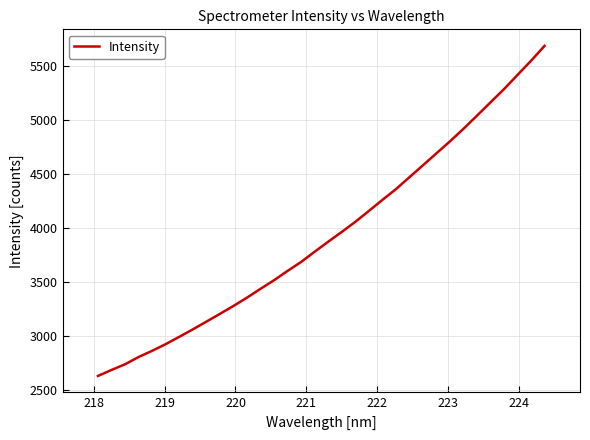

What is the difference between the maximum and minimum values?

3053.7